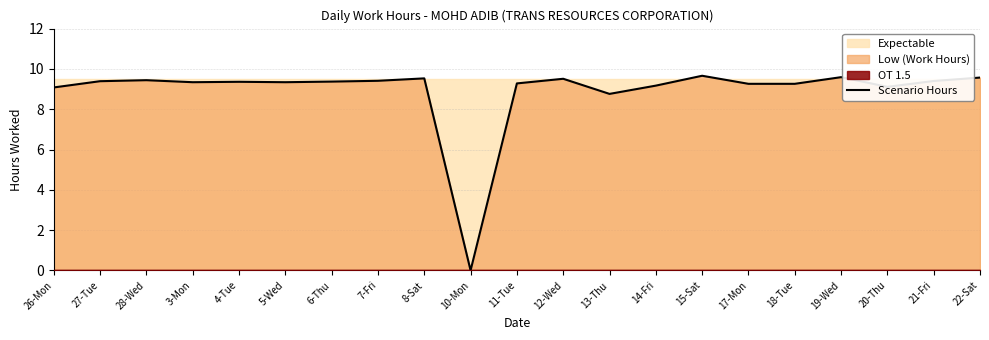

Does the chart have visible grid lines?

Yes